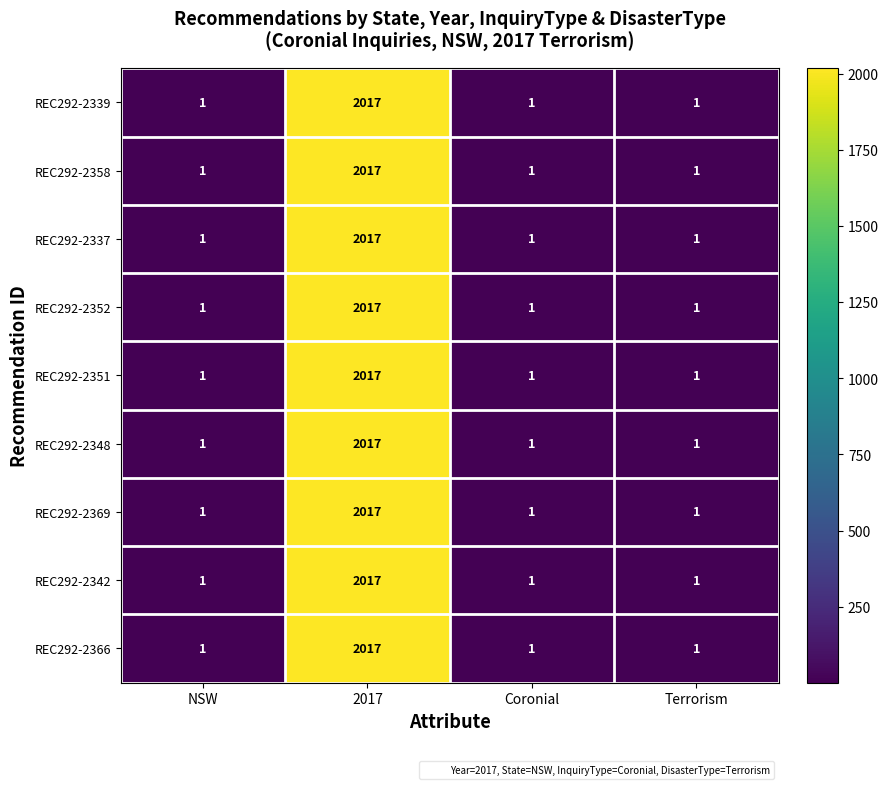

The value of REC292-2348 at Terrorism is 1. True or false?

True